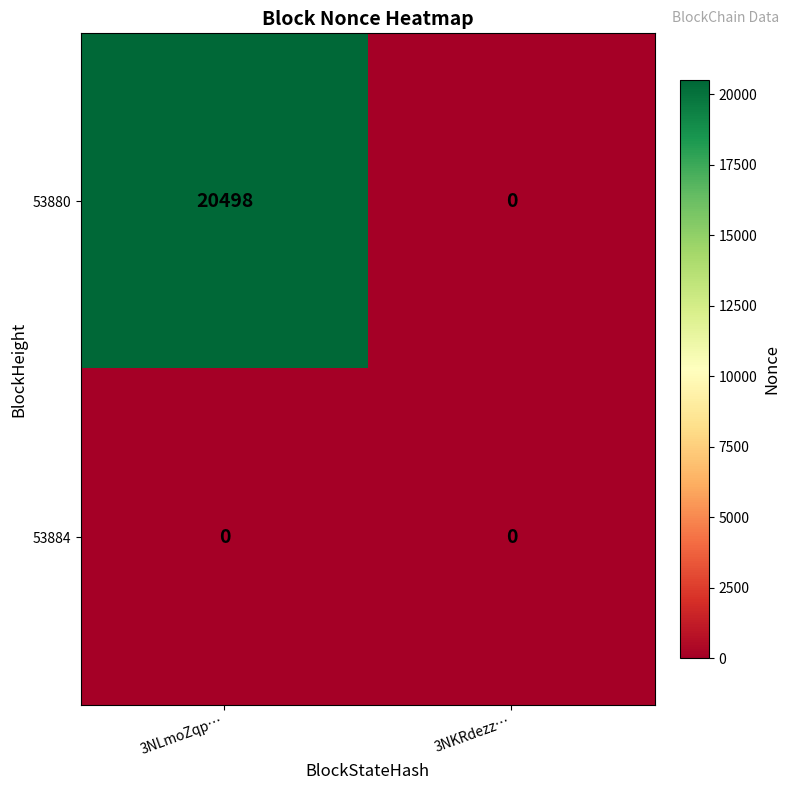

At which label does 53880 reach its peak?

3NLmoZqp…